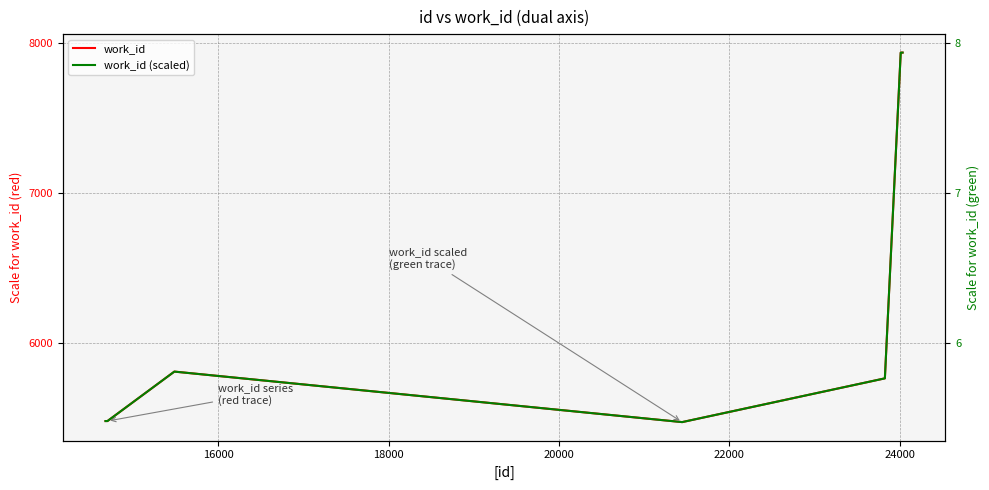

The work_id (scaled) series shows 3.9 at 18000. True or false?

False